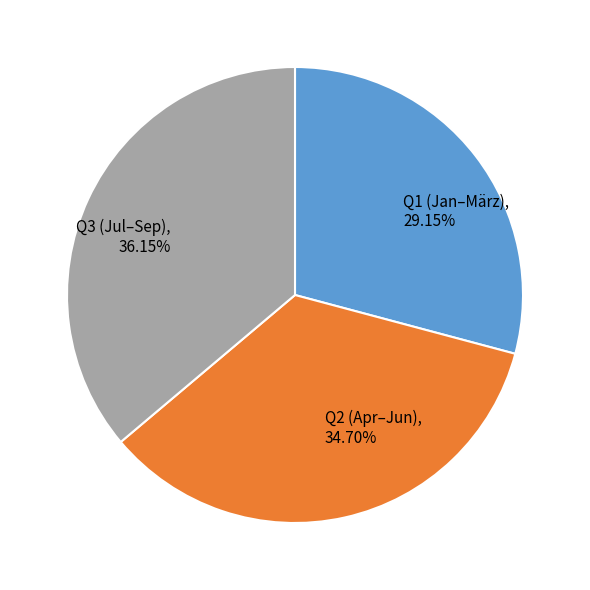

Which slice is the smallest?

Q1 (Jan–März), 29.15%